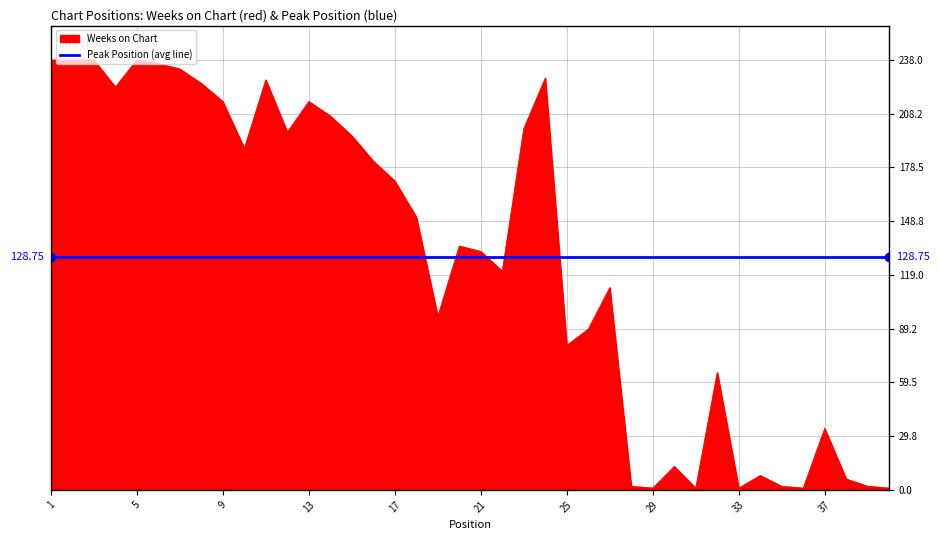

True or false: the data shows 3 at 35.

False